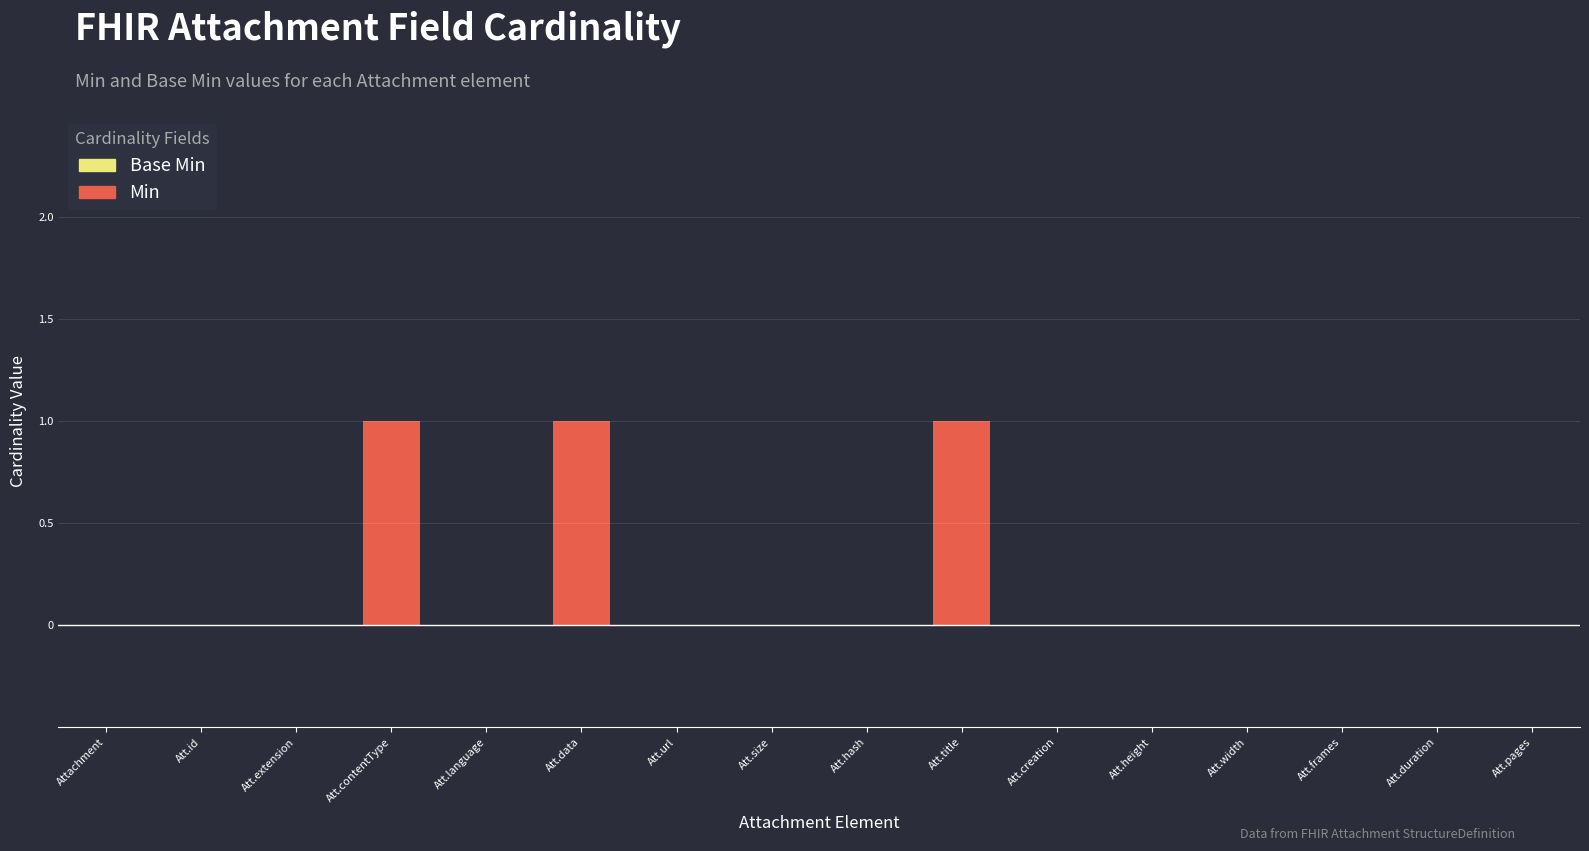

Which has a higher value, Att.contentType or Att.duration?

Att.contentType